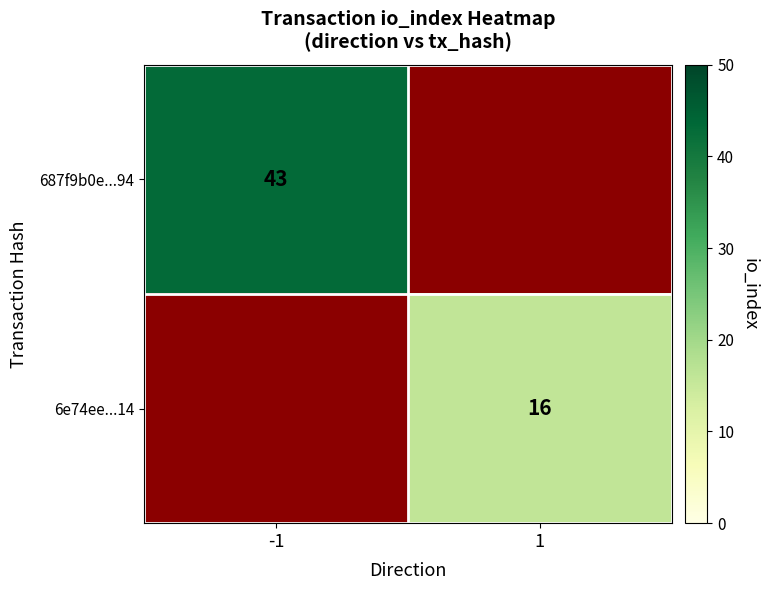

The 687f9b0e...94 series shows 15 at -1. True or false?

False